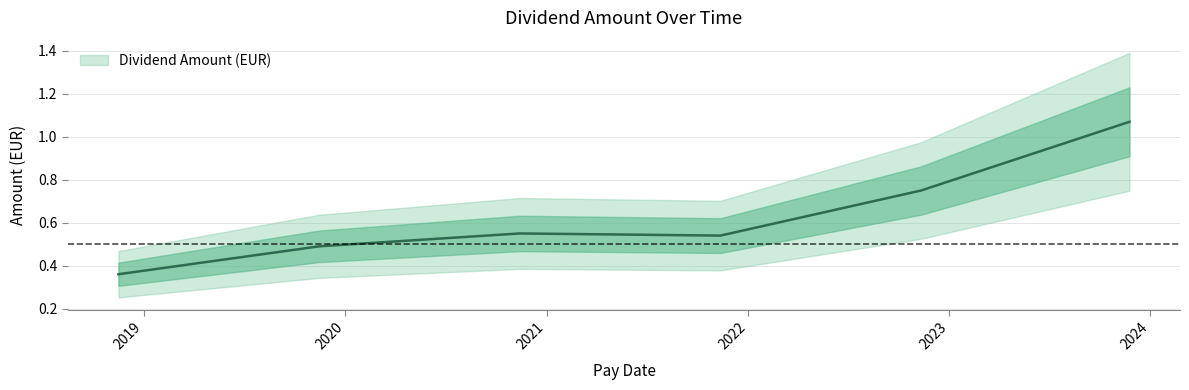

Does the chart display data point markers on the line(s)?

No